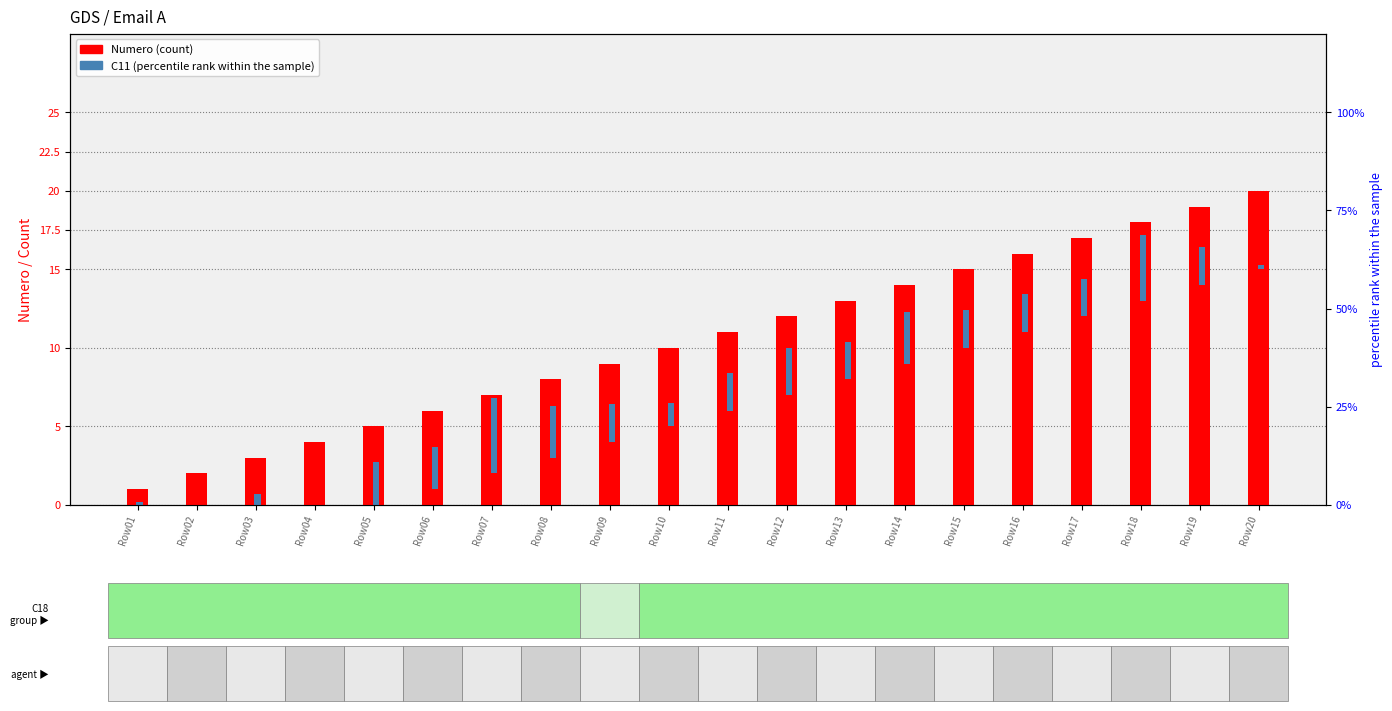

What is the spread (max minus min) of values at Row11?

8.6